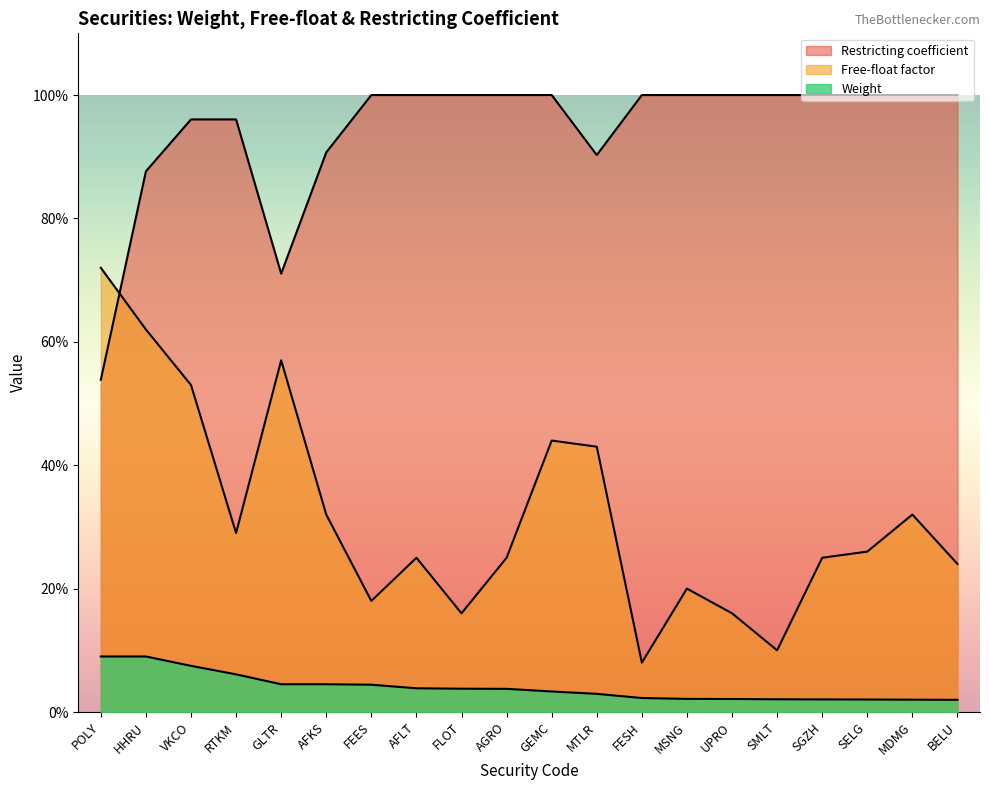

The Weight series shows 0.1 at FEES. True or false?

False